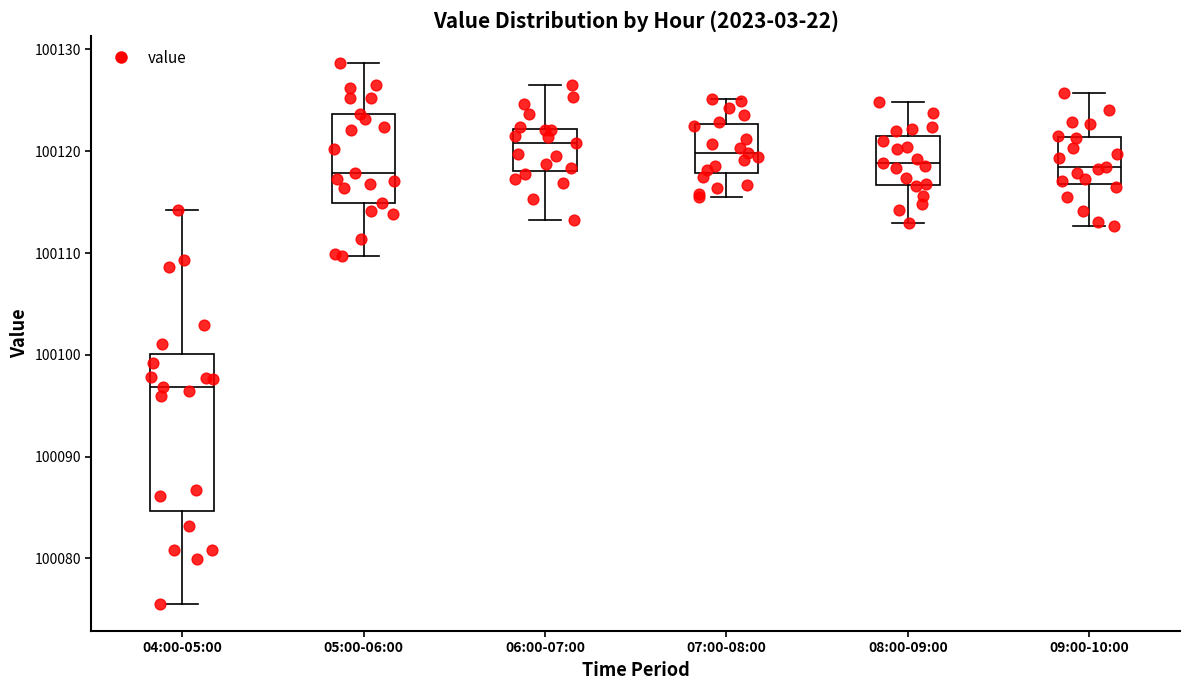

Reading left to right, transcribe this box plot: for each box, give where its median line is, the range the box spans, and where its two whiskers end, as read against the y-axis. The values are not printed on the chart, so give them approximately, as read against the axis.

04:00-05:00: median 100097, box 100085 to 100100, whiskers 100076 to 100114
05:00-06:00: median 100118, box 100115 to 100124, whiskers 100110 to 100129
06:00-07:00: median 100121, box 100118 to 100122, whiskers 100113 to 100127
07:00-08:00: median 100120, box 100118 to 100123, whiskers 100116 to 100125
08:00-09:00: median 100119, box 100117 to 100122, whiskers 100113 to 100125
09:00-10:00: median 100119, box 100117 to 100121, whiskers 100113 to 100126